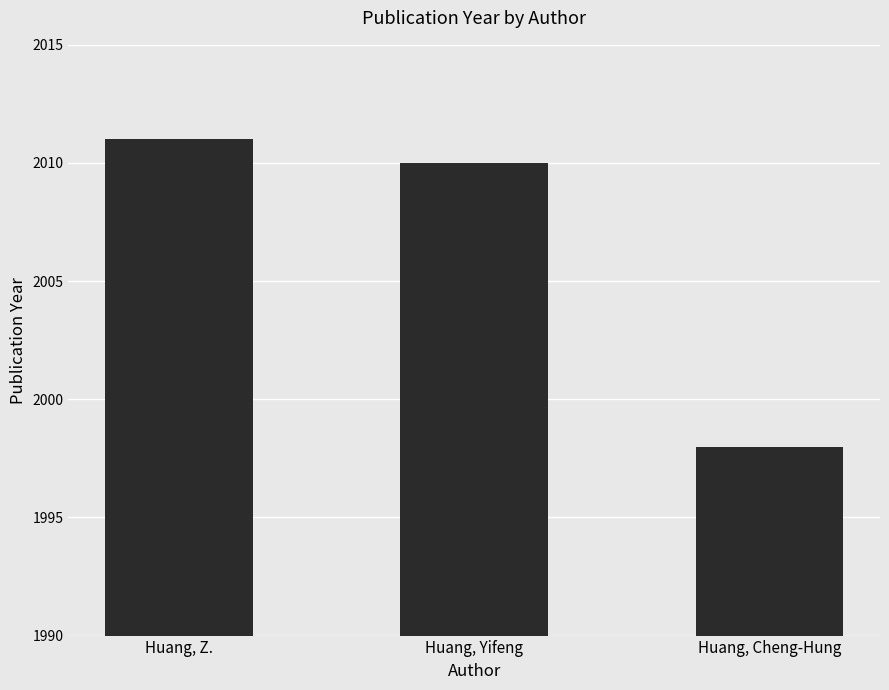

Which has a higher value, Huang, Cheng-Hung or Huang, Z.?

Huang, Z.